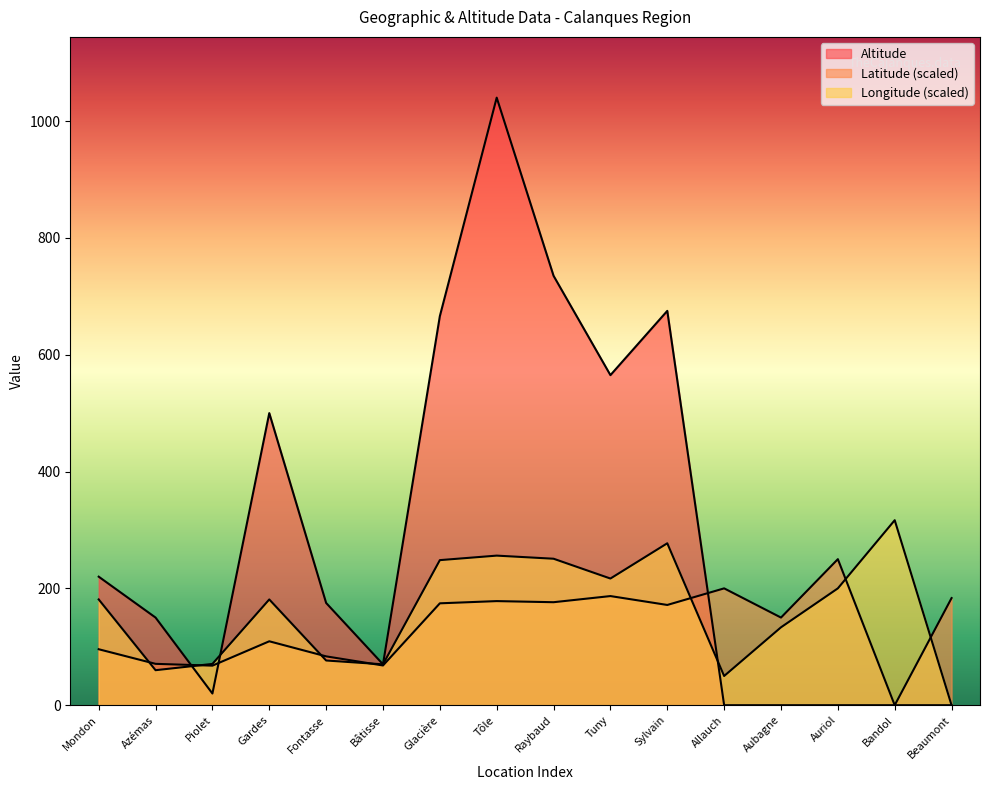

In Latitude, how many points are higher than both neighbors (excluding endpoints)?

5